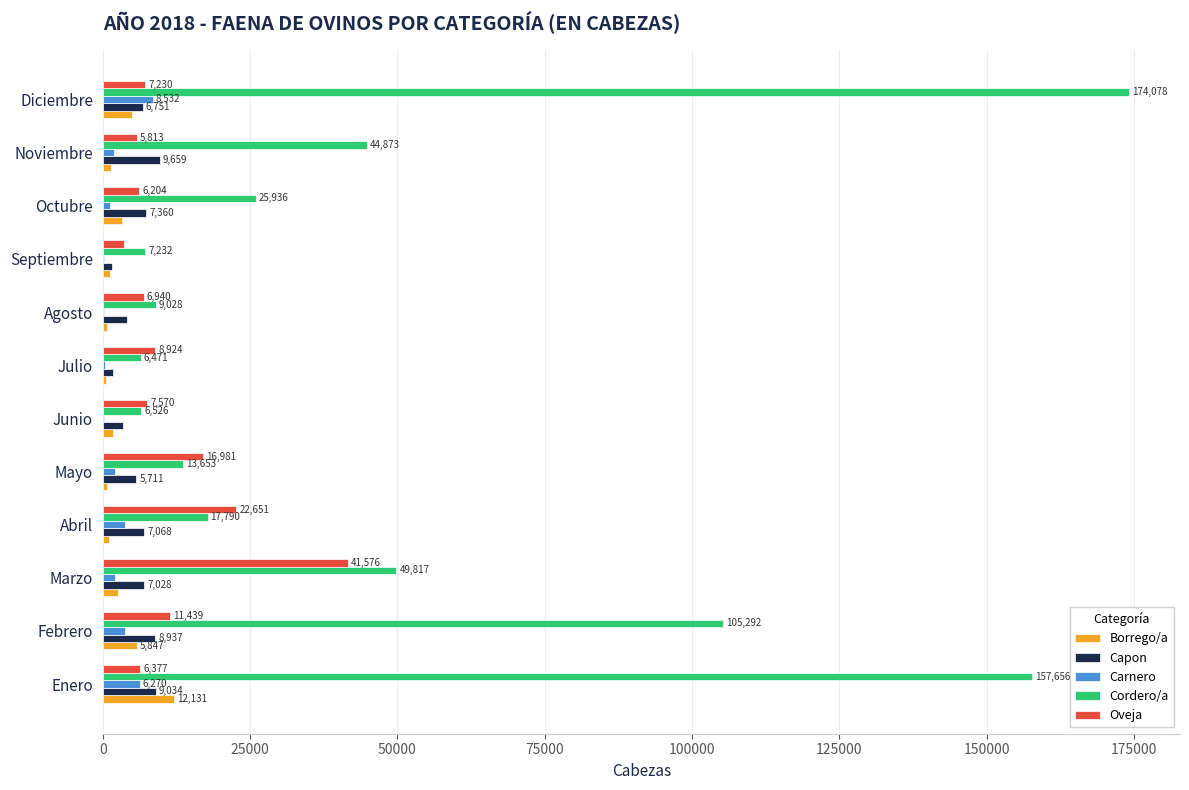

How many categories are shown in the chart?

12